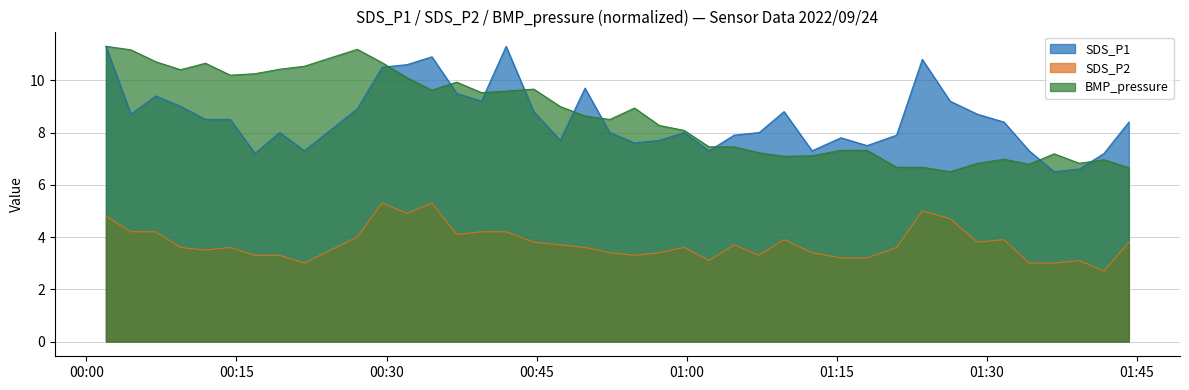

What is the sum of all BMP_pressure values?

346.4